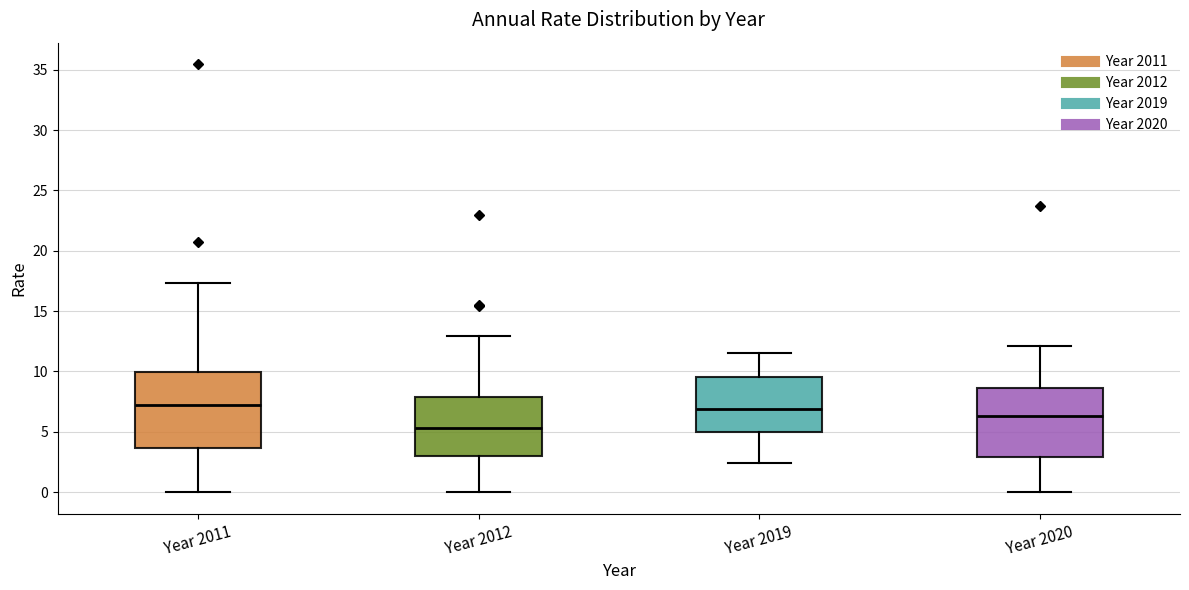

Reading left to right, read every box against the y-axis: the position of its median line, the range the box covers, and the ends of its whiskers. The values are not printed on the chart, so give them approximately, as read against the axis.

Year 2011: median 7.0, box 3.5 to 10.0, whiskers 0.0 to 17.5
Year 2012: median 5.5, box 3.0 to 8.0, whiskers 0.0 to 13.0
Year 2019: median 7.0, box 5.0 to 9.5, whiskers 2.5 to 11.5
Year 2020: median 6.5, box 3.0 to 8.5, whiskers 0.0 to 12.0